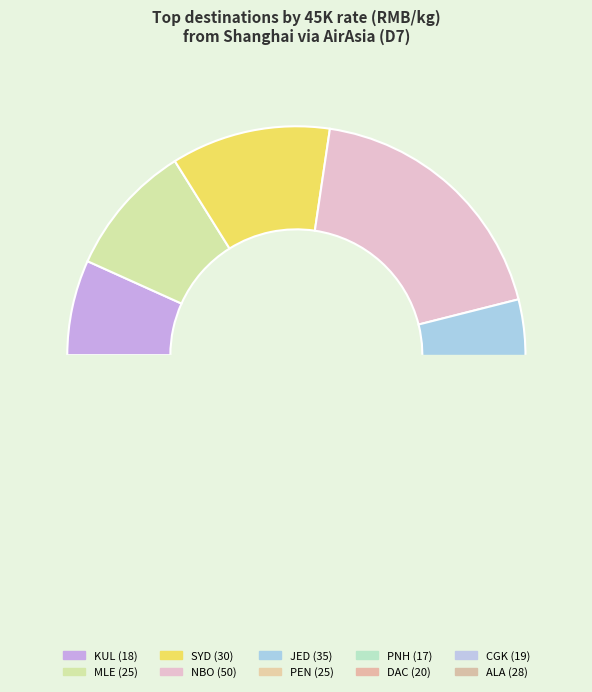

Rank the categories by value from lowest to highest.

PNH, KUL, CGK, DAC, MLE, PEN, ALA, SYD, JED, NBO